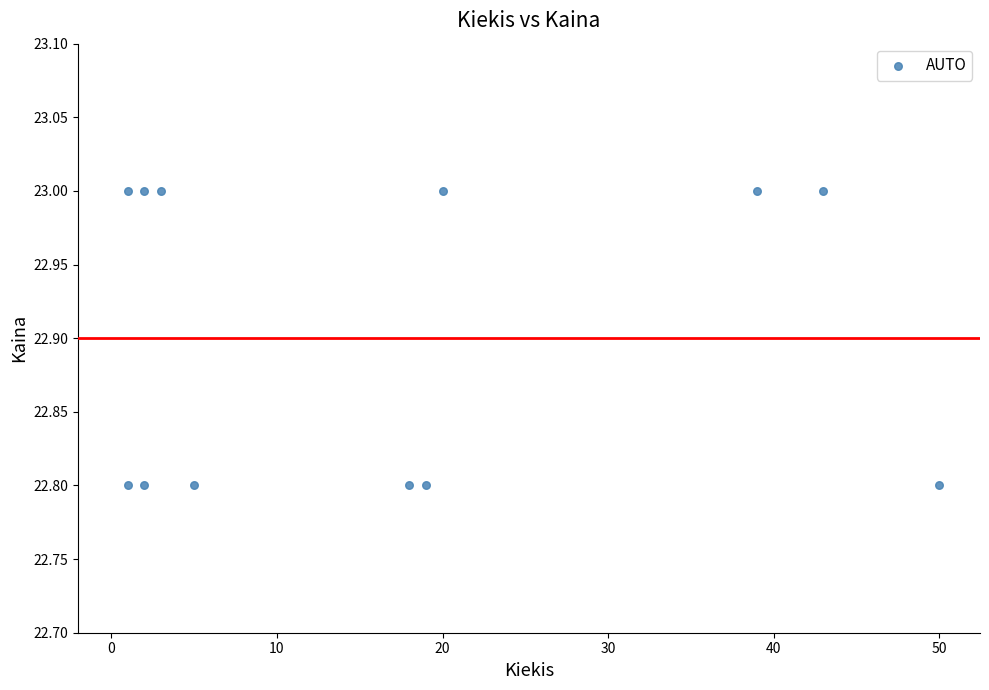

What is the average Y value?

22.9